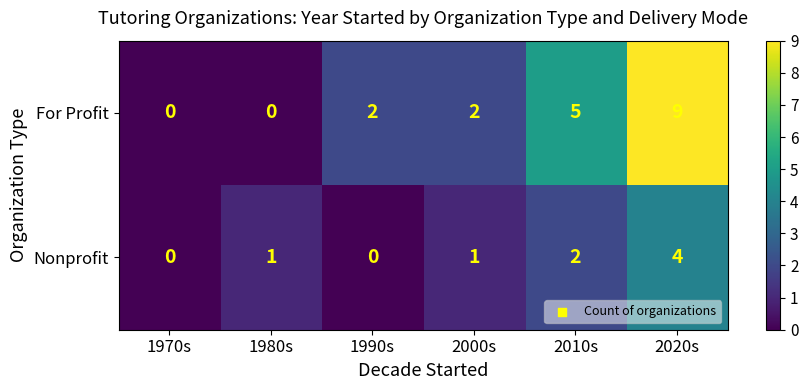

True or false: Nonprofit has a value of -1 at 1990s.

False